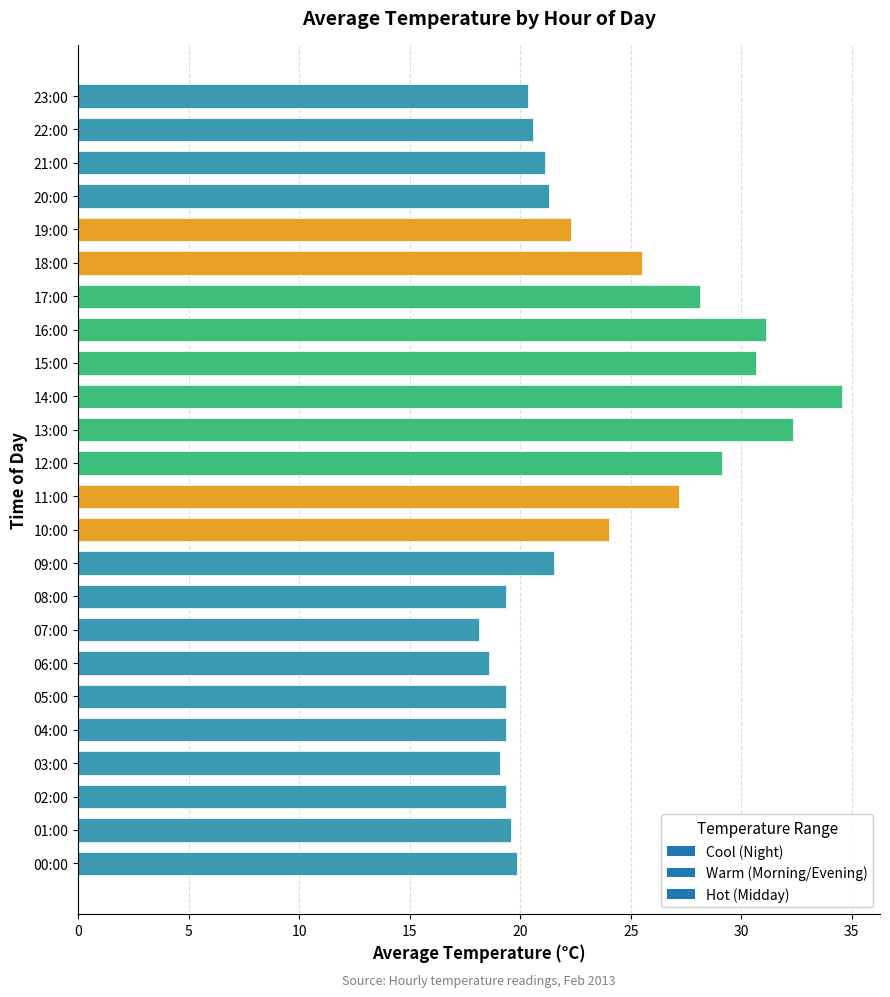

True or false: the data shows 22.3 at 19:00.

True